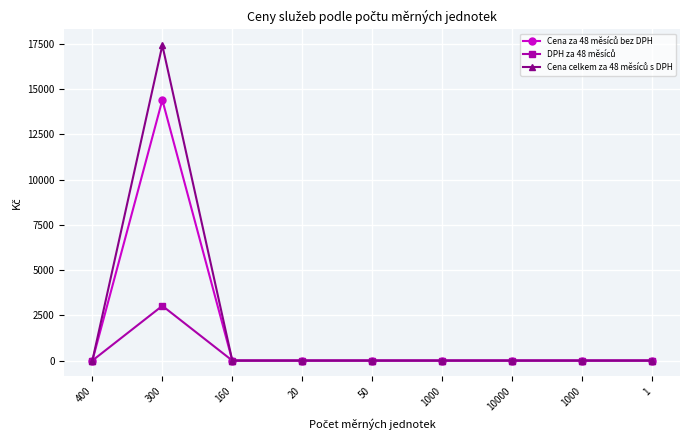

How many data points does each series have?

9